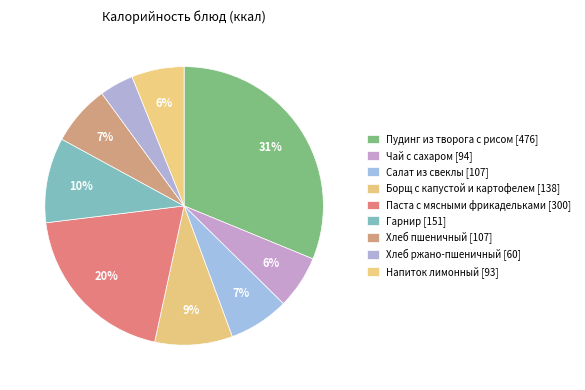

Combined, what portion of the pie is Паста с мясными фрикадельками and Хлеб пшеничный?

26.7%